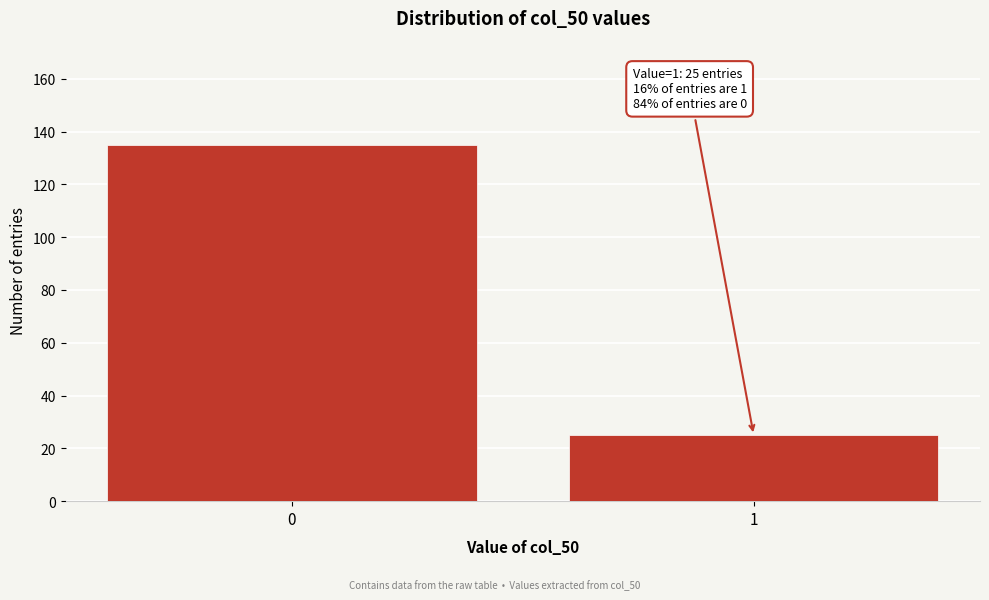

Reading left to right, what are all the values shown in this chart?

0=135	1=25